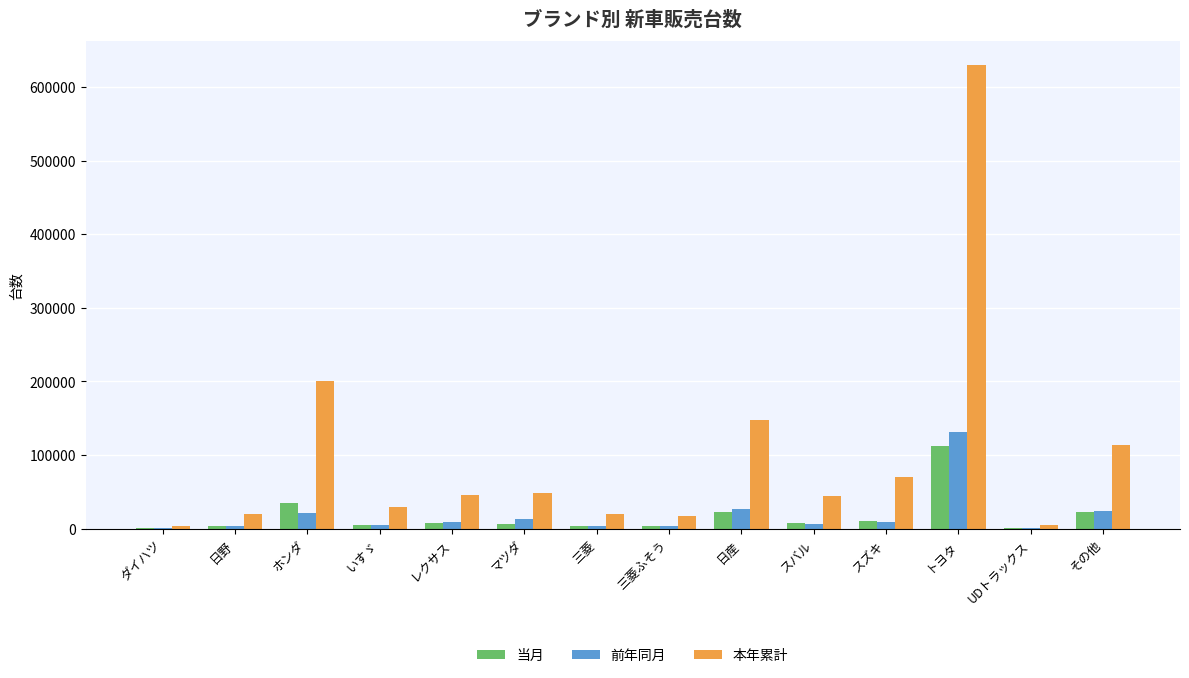

What is the sum of all 当月 values?

241561